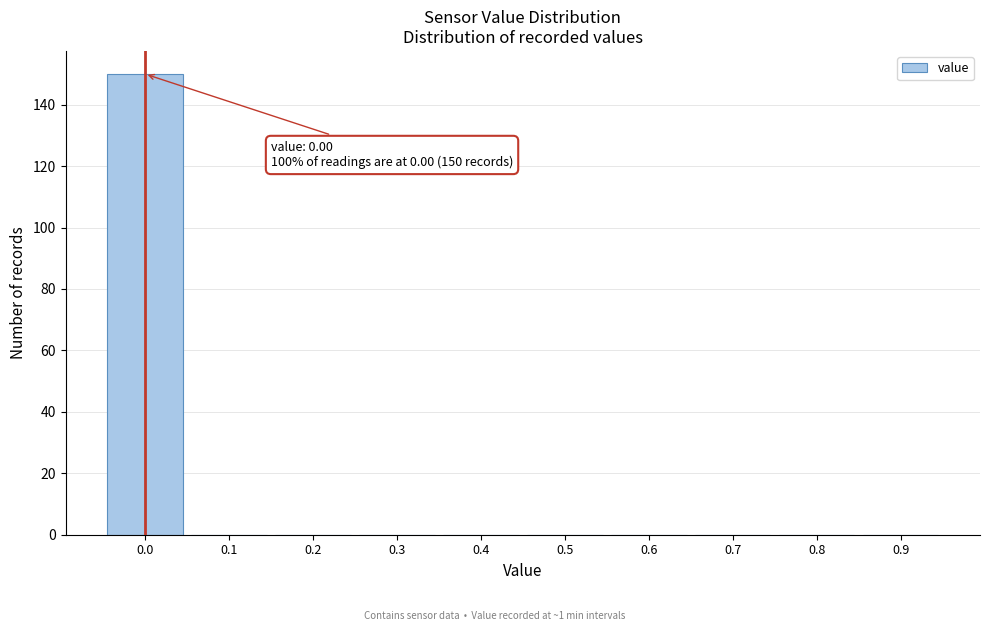

Reading right to left, list all the values displayed in this chart.

0.9=0	0.8=0	0.7=0	0.6=0	0.5=0	0.4=0	0.3=0	0.2=0	0.1=0	0.0=150